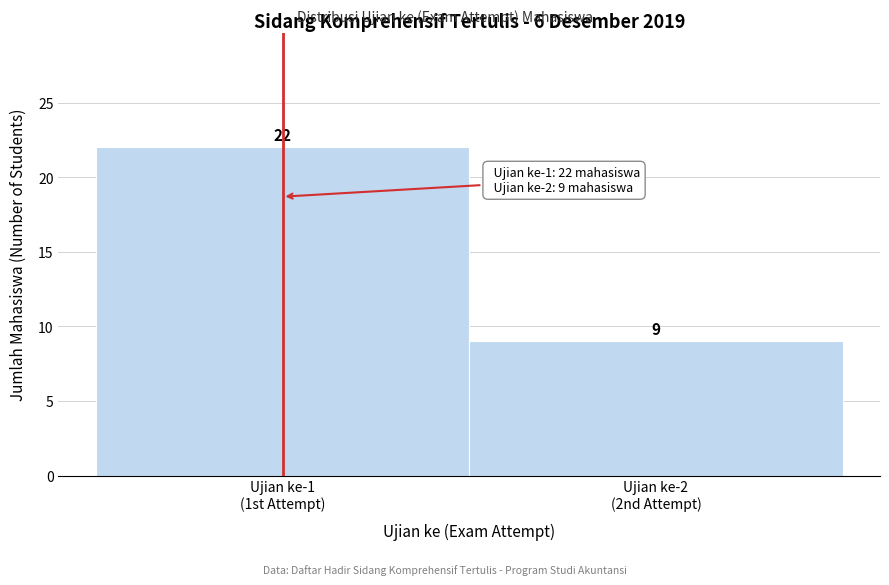

Reading left to right, list all the values displayed in this chart.

22	9